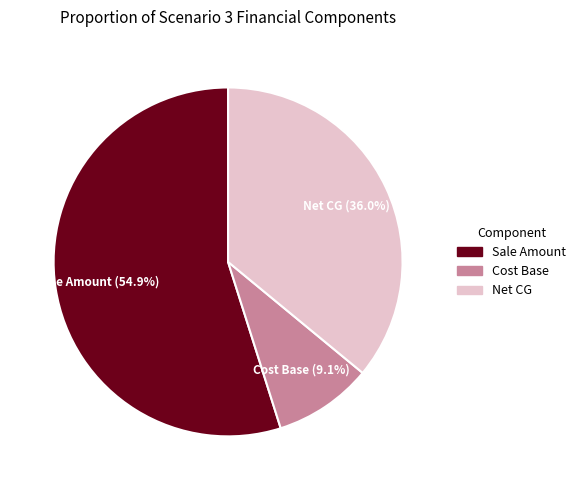

Which slice is the largest?

Sale Amount